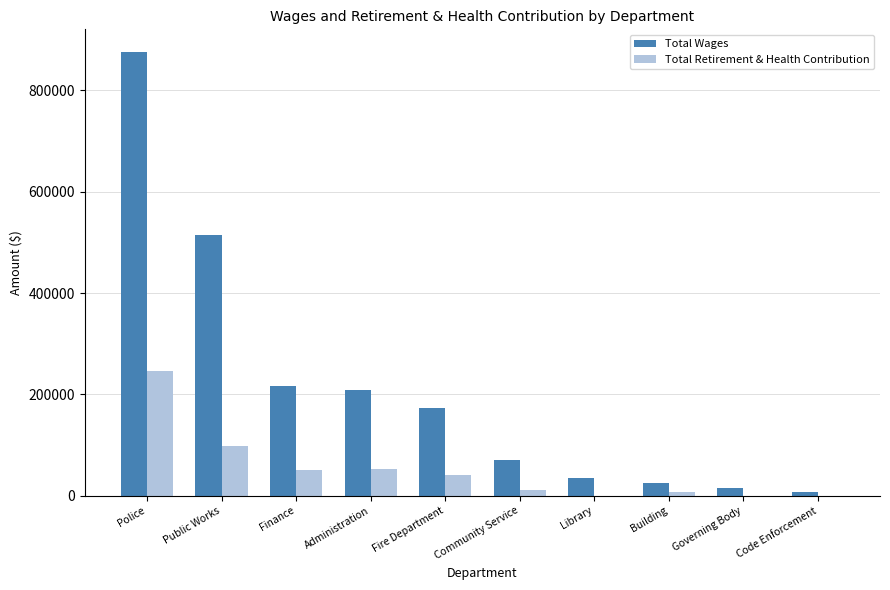

Which category has the highest value across all series?

Police